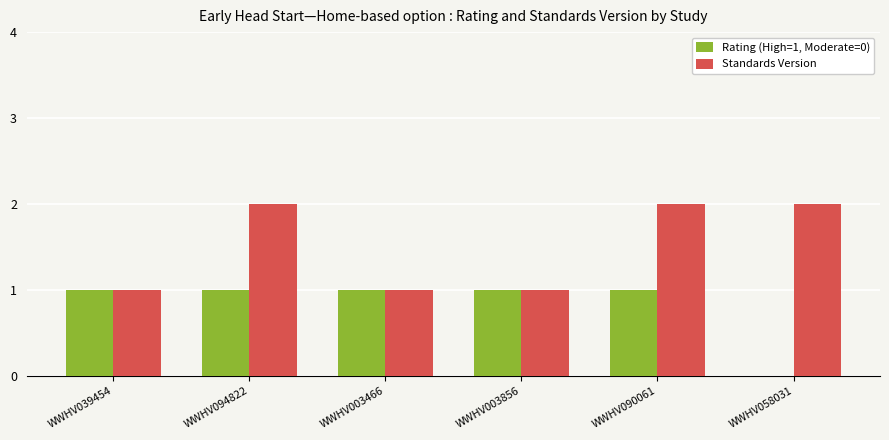

Which series changed the most between WWHV094822 and WWHV058031?

Rating (High=1, Moderate=0)